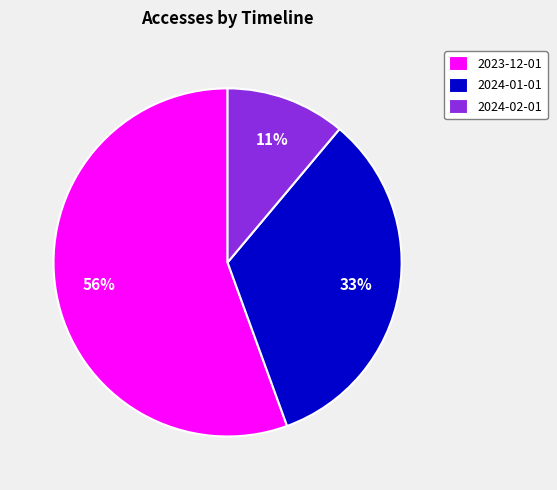

Does 2024-01-01 represent more than half of the total?

No